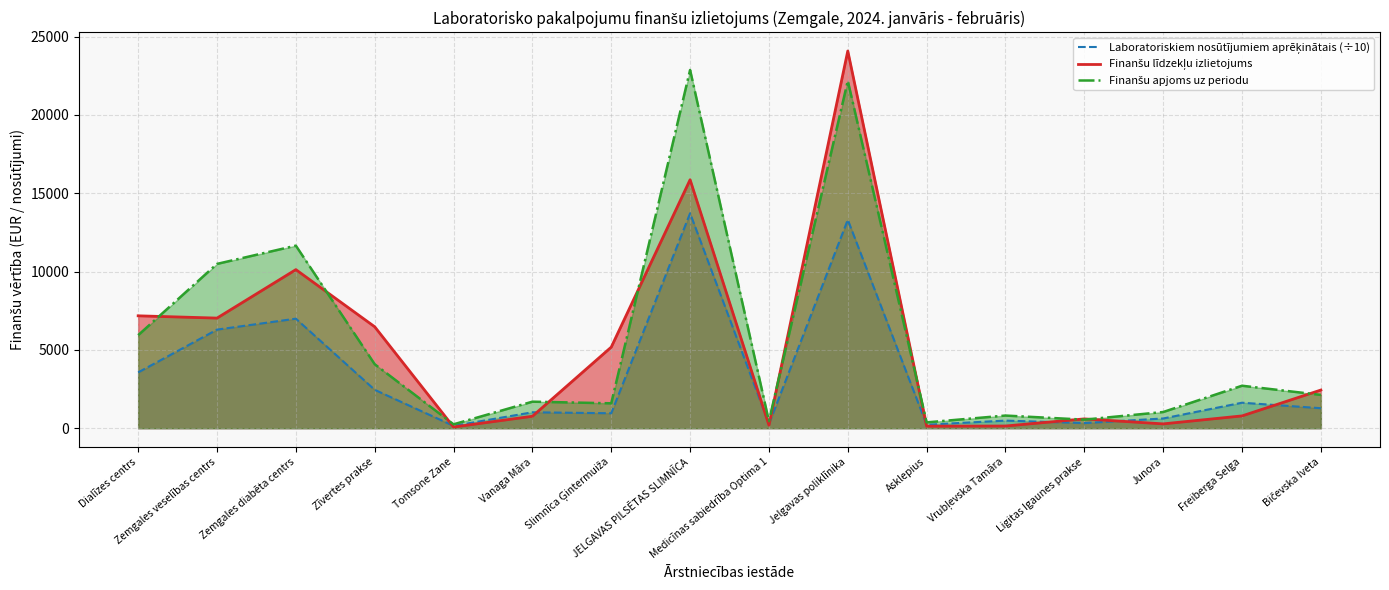

Which series ends up on top after the final intersection of Laboratoriskiem nosūtījumiem aprēķinātais (÷10) and Finanšu līdzekļu izlietojums?

Finanšu līdzekļu izlietojums